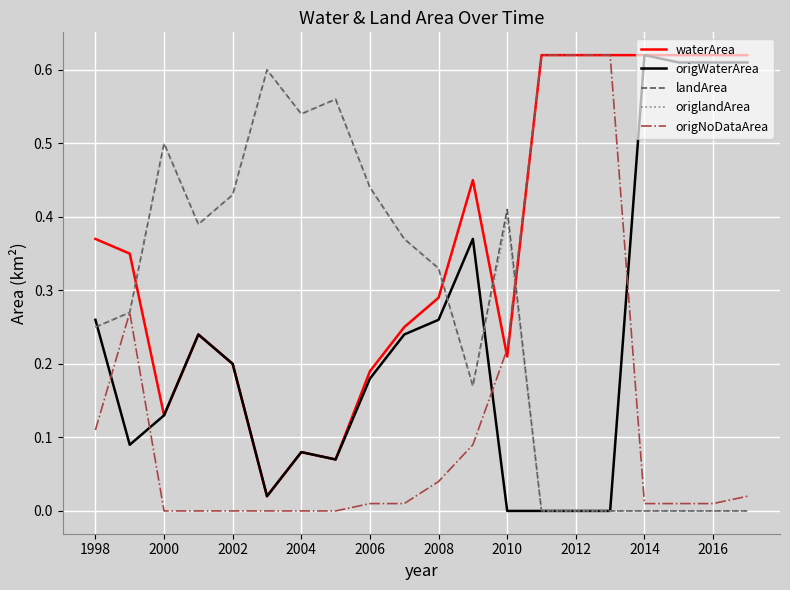

How many lines are shown in the chart?

5